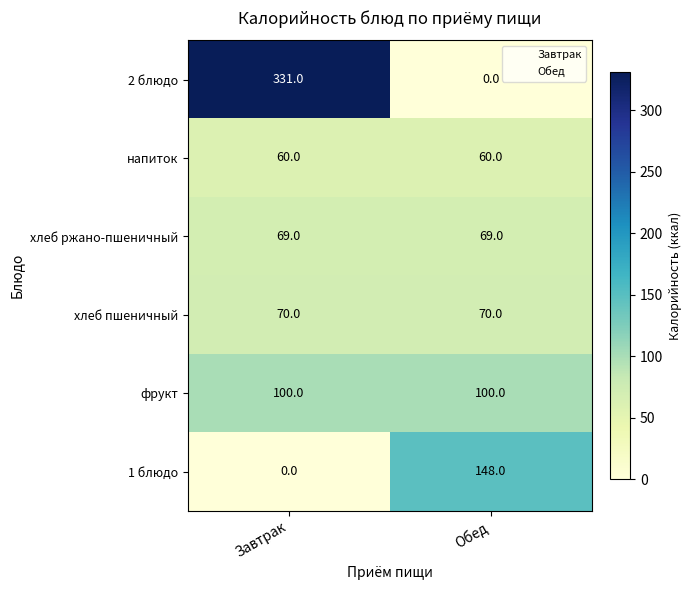

Which series has the largest total across all categories?

2 блюдо